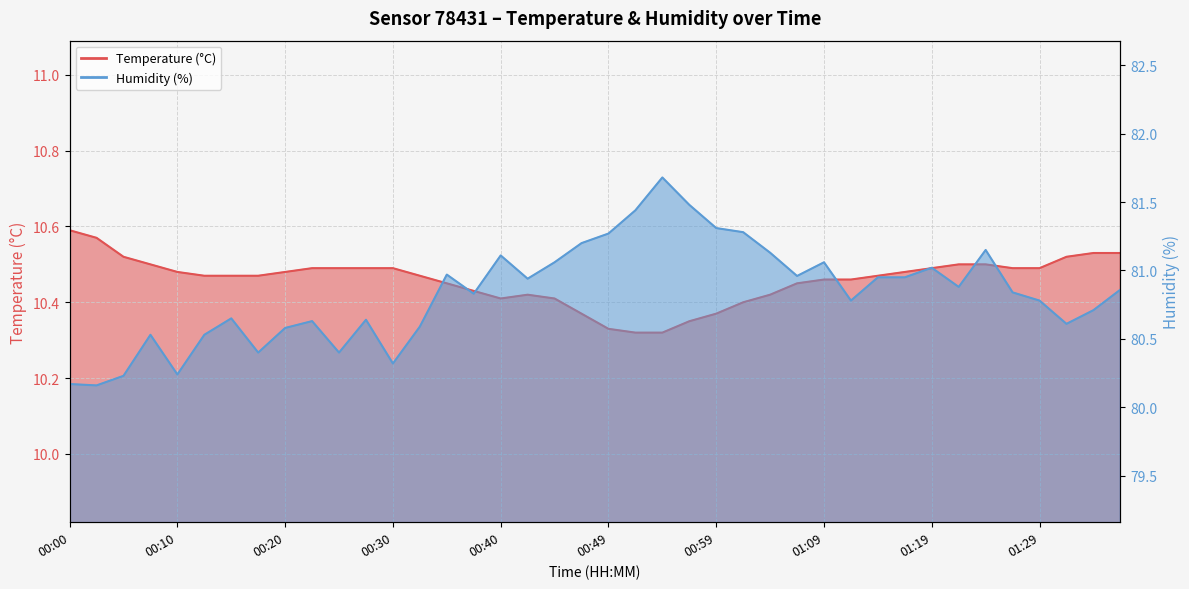

What is the label of the 27th point from the right?

00:32